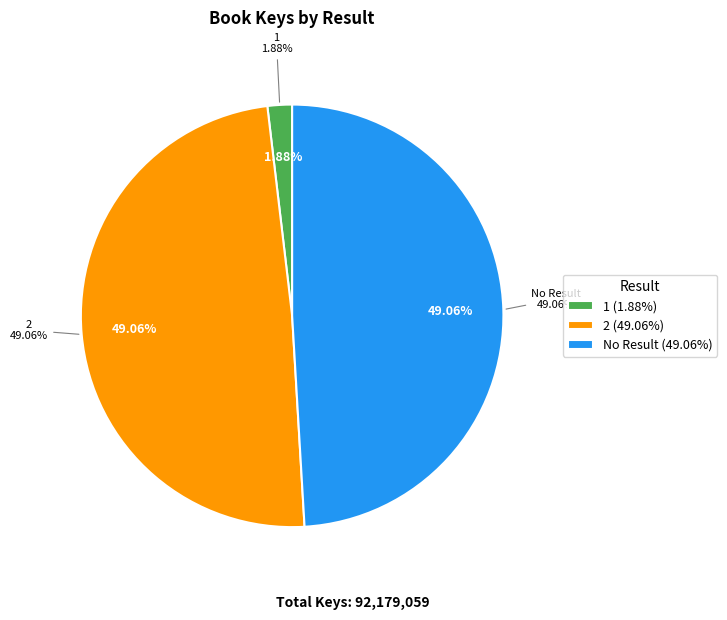

What percentage is NOT represented by 1?

98.1%